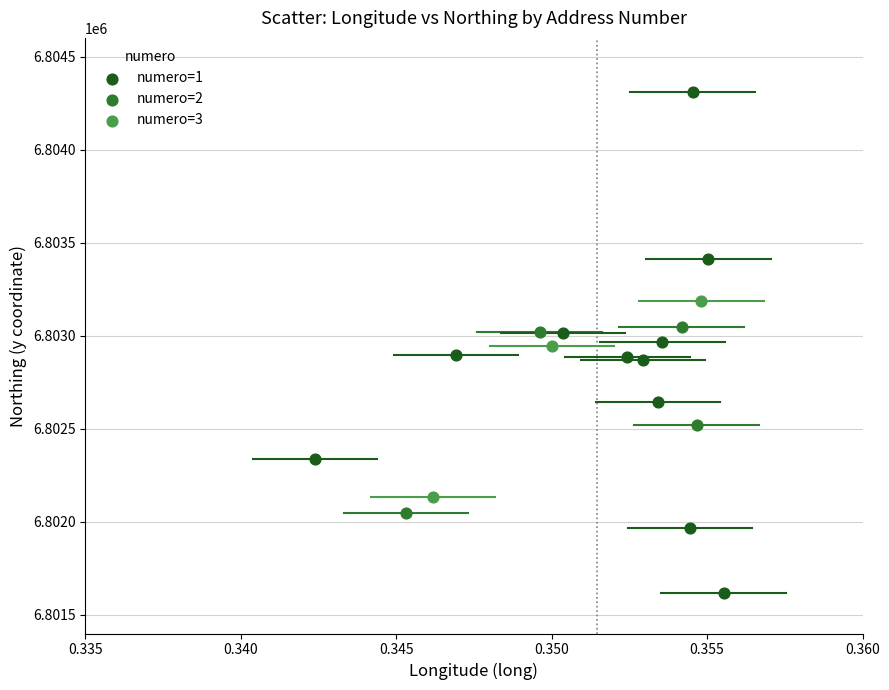

Which series contains the highest Y value?

numero=1